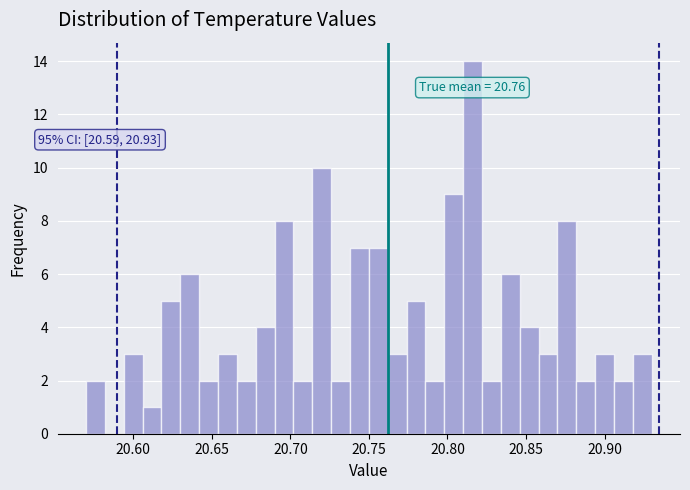

Around what value on the x-axis is the tallest bar? Give the approximate position of its centre, as read against the axis.

20.815